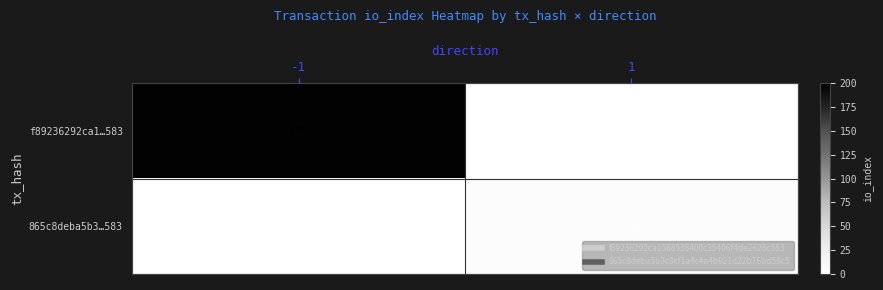

What is the average value of the f89236292ca1…583 series?

99